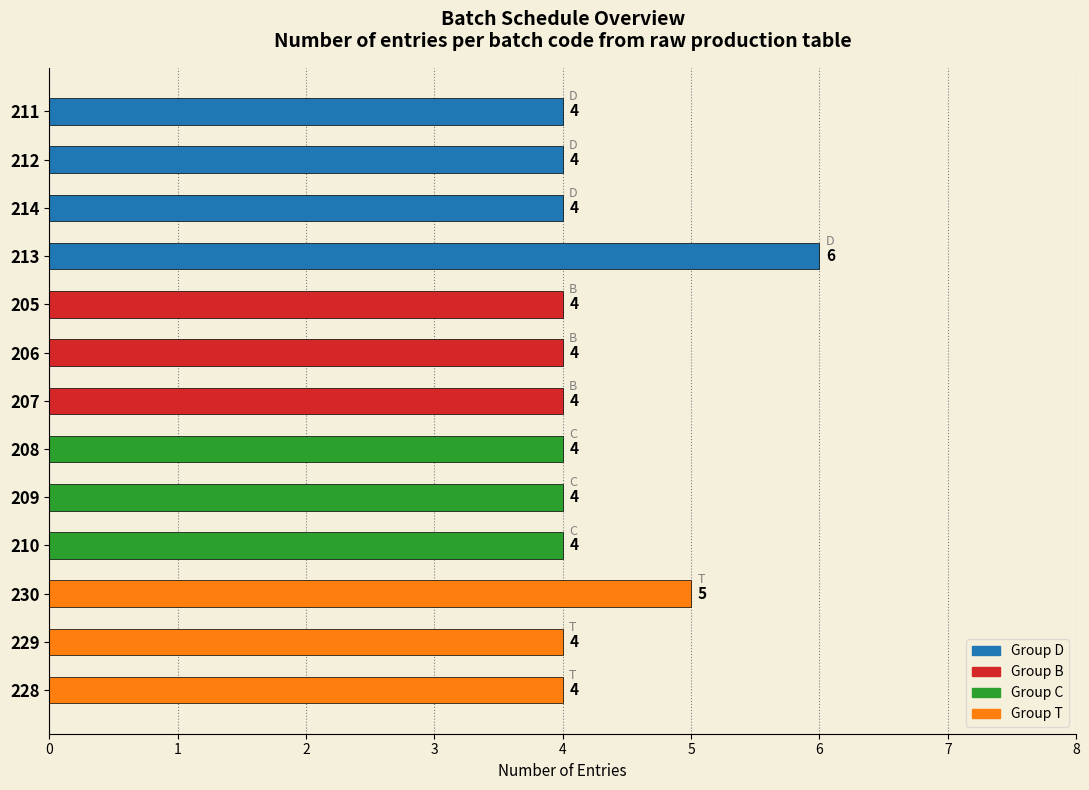

Reading top to bottom, list all the values displayed in this chart.

4	4	4	6	4	4	4	4	4	4	5	4	4